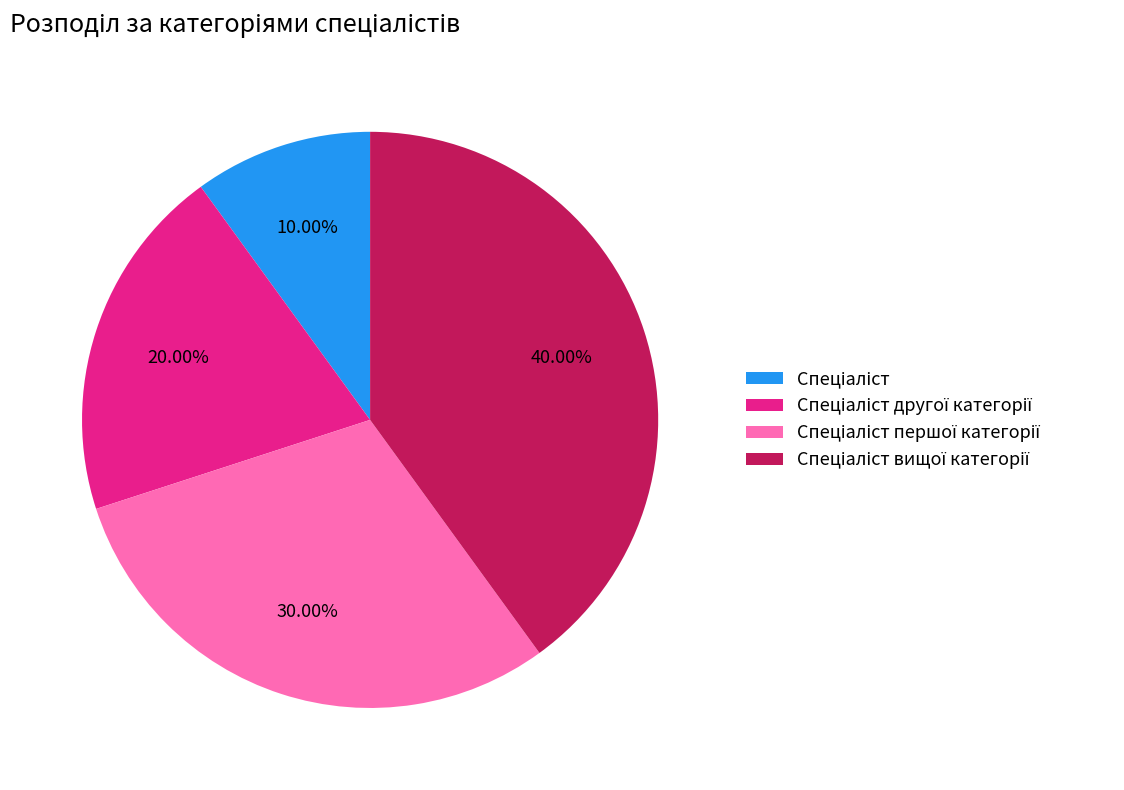

Is there any slice that represents more than half of the pie?

No